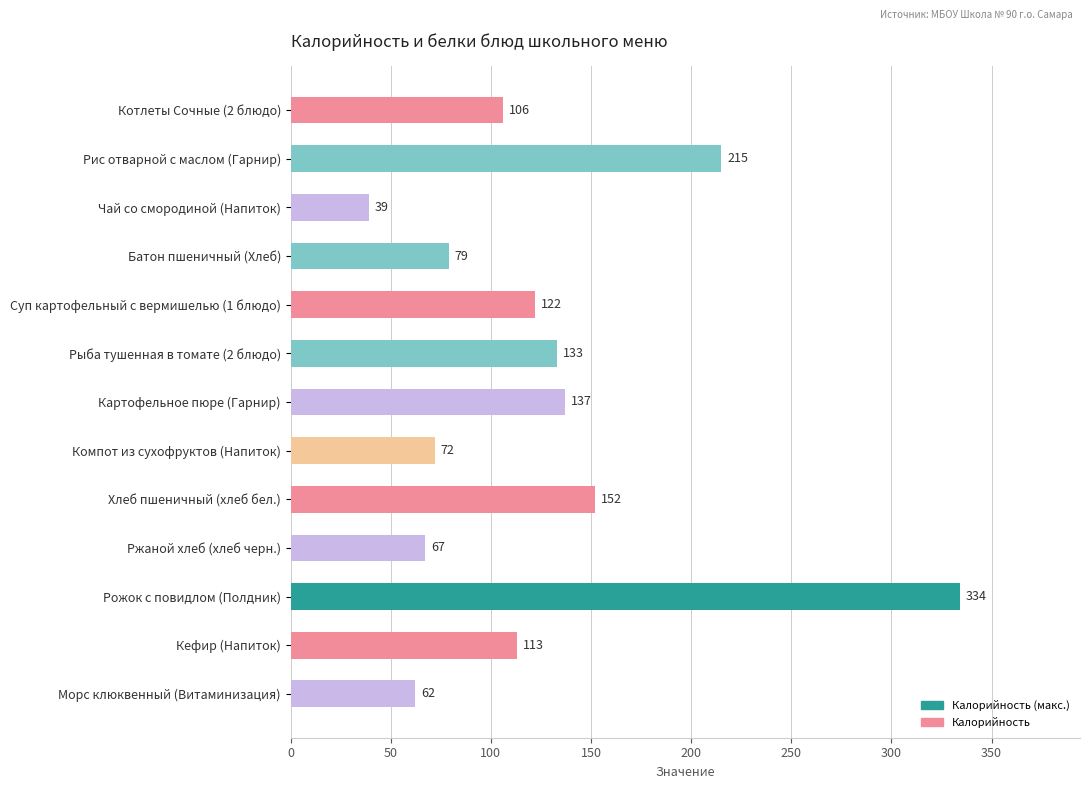

Is it true that the value at Картофельное пюре (Гарнир) is 137?

True